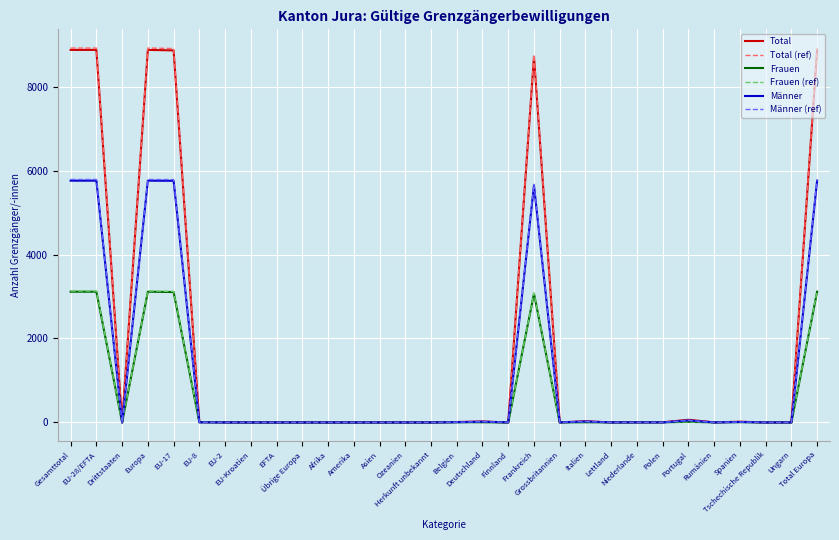

What is the sum of the Frauen (ref) values at Polen and Belgien?

8.0